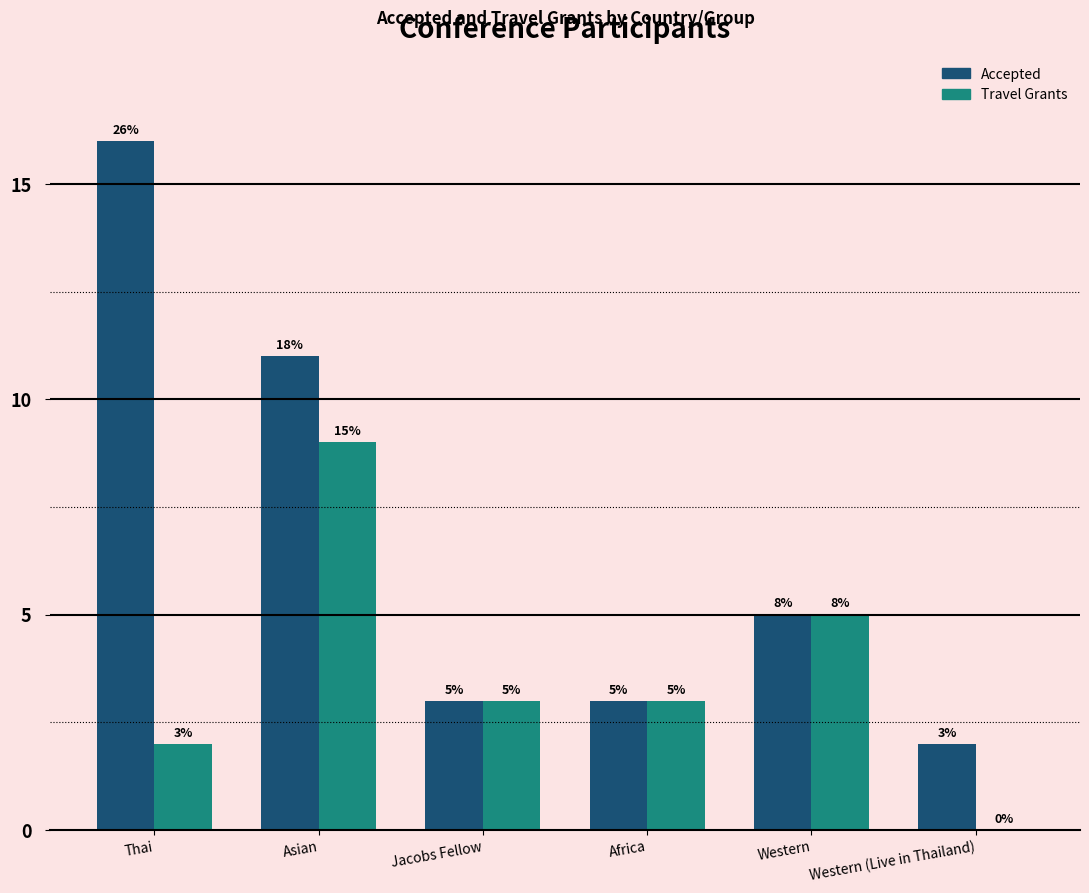

Which category has the highest value in the Accepted series?

Thai